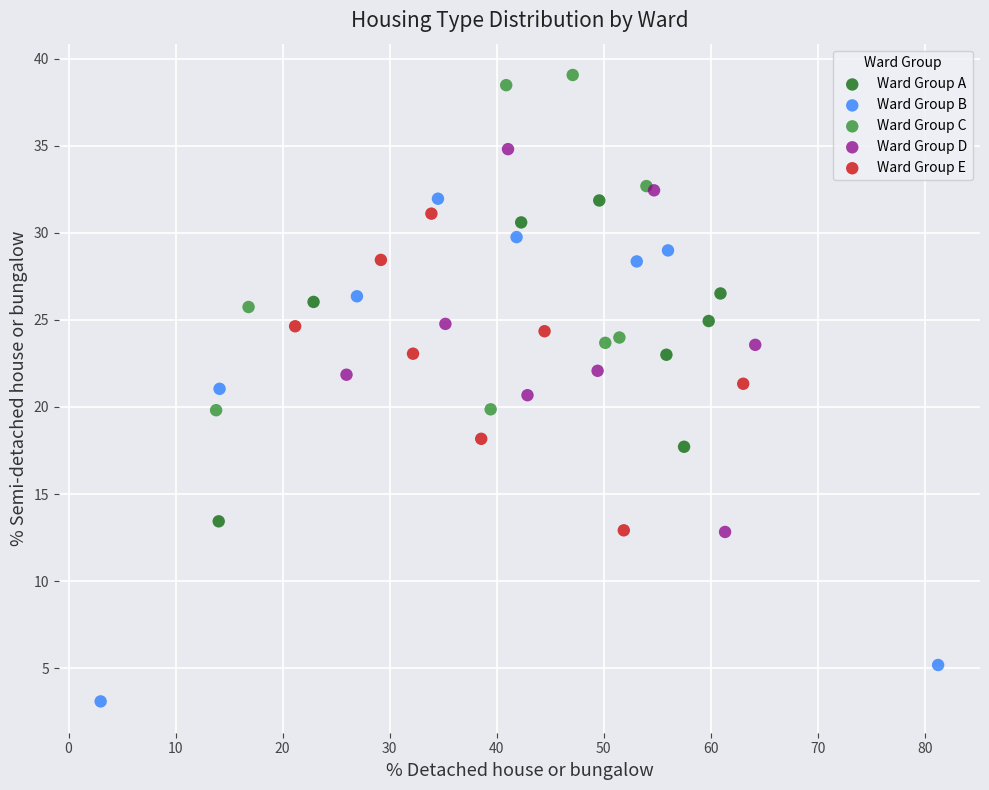

Which series reaches the maximum Y coordinate?

Ward Group C